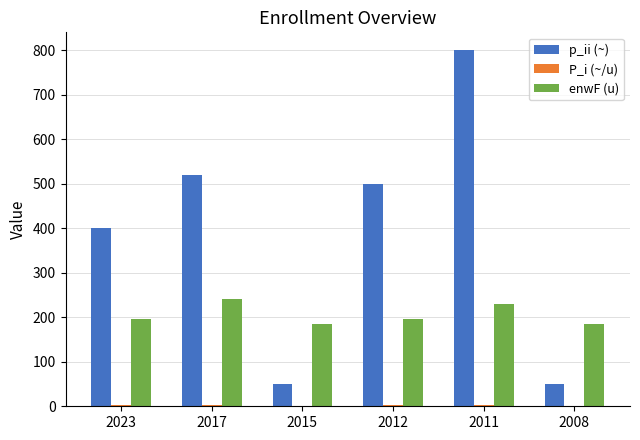

Which series has the largest total across all categories?

p_ii (~)